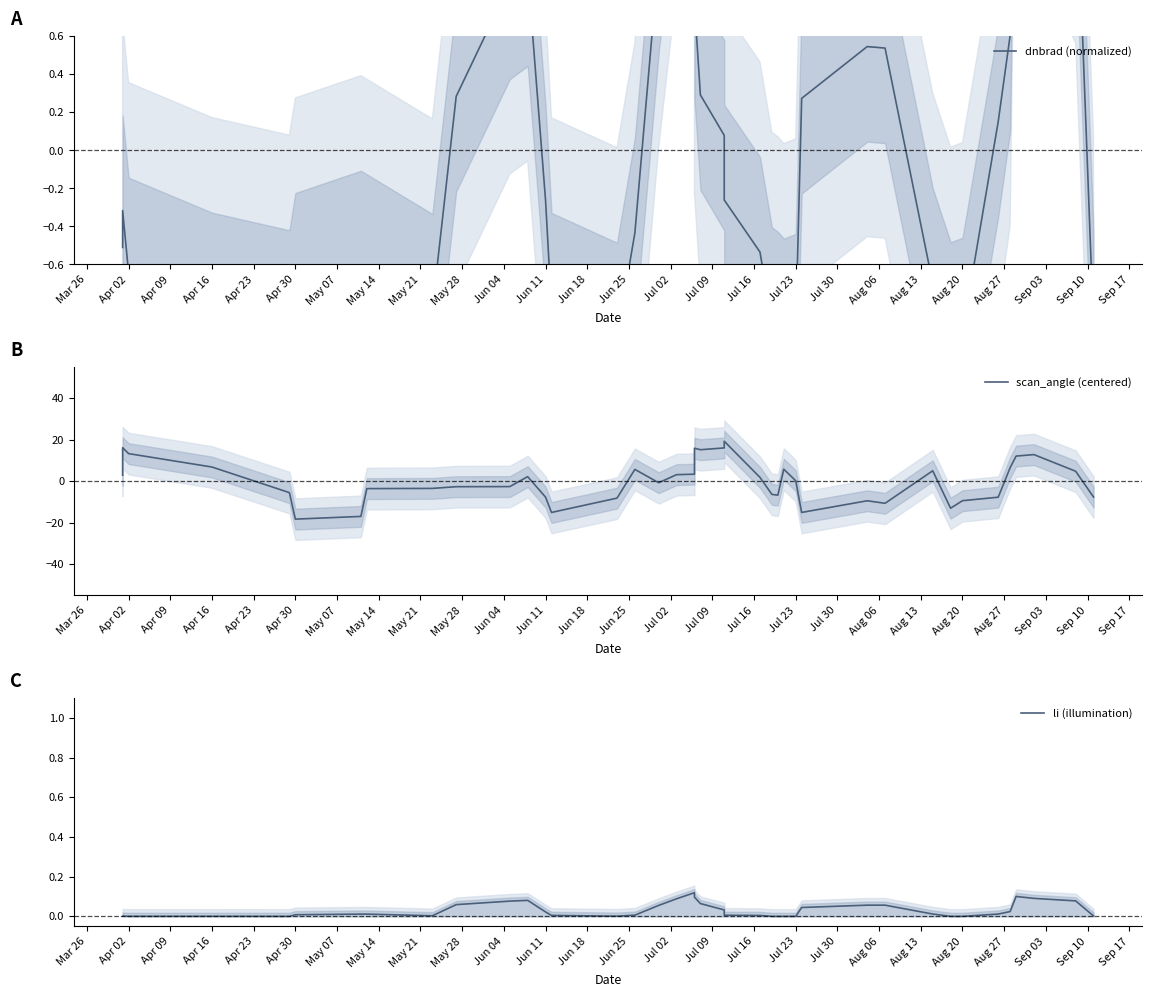

The value of scan_angle (centered) at Apr 23 is -9.3. True or false?

False